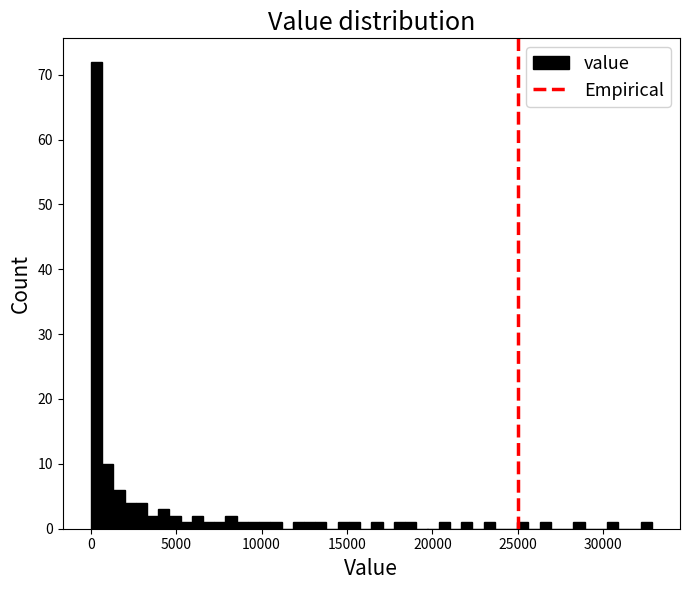

Around what value on the x-axis is the tallest bar? Give the approximate position of its centre, as read against the axis.

500